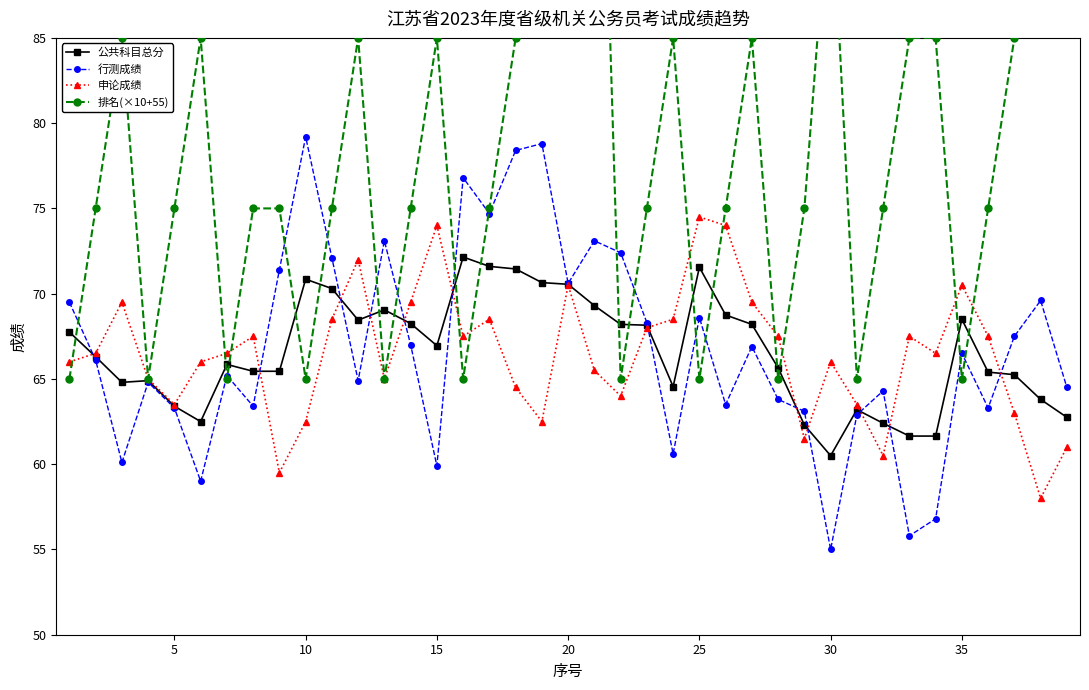

How many values in the 排名(×10+55) series exceed 75?

16